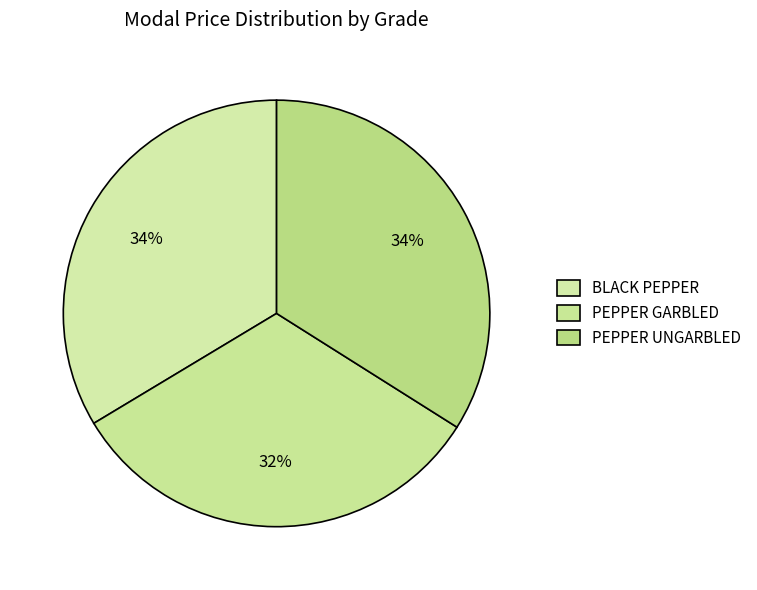

How many segments does this pie chart have?

3